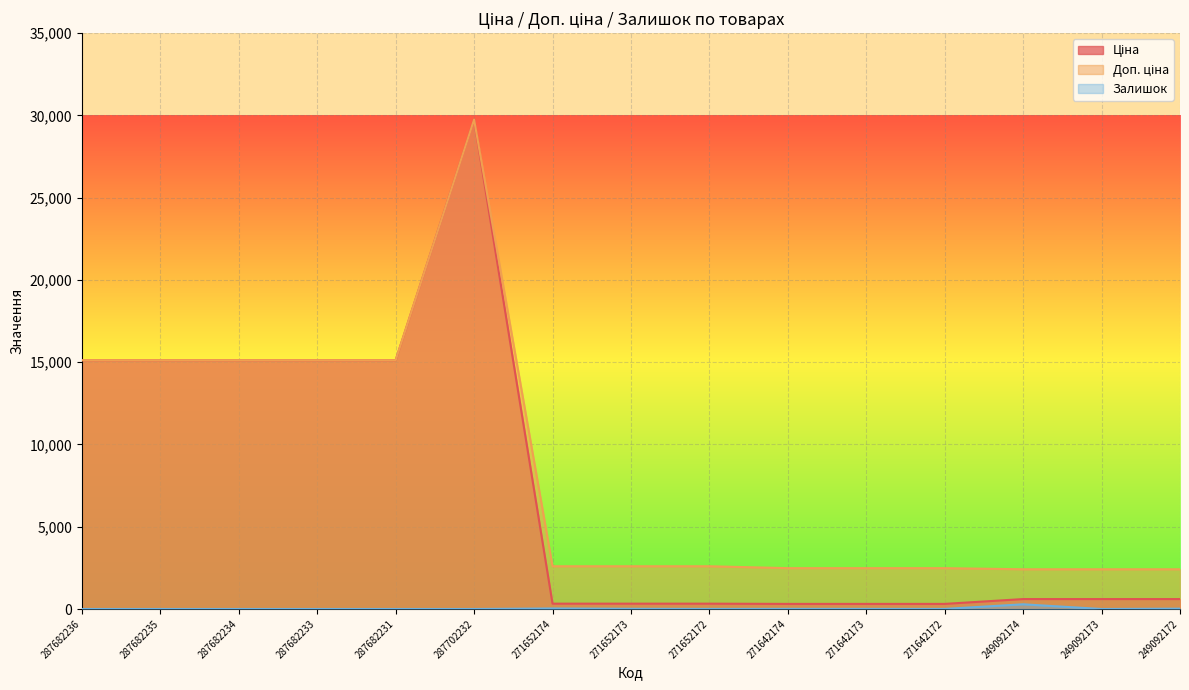

How many positive values does the Залишок series have?

8